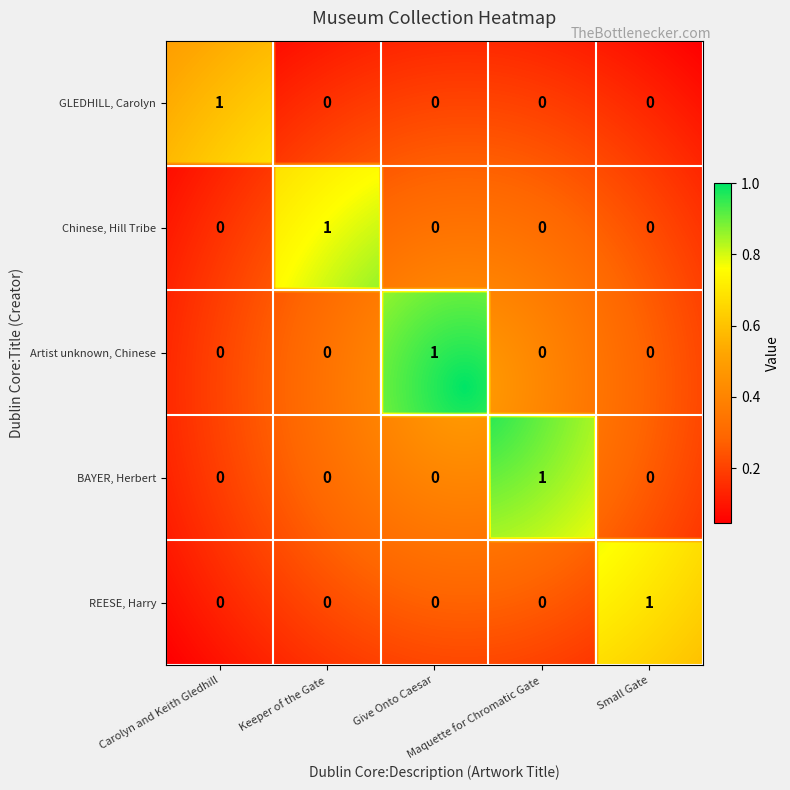

At which category does the chart reach its peak across all series?

Carolyn and Keith Gledhill